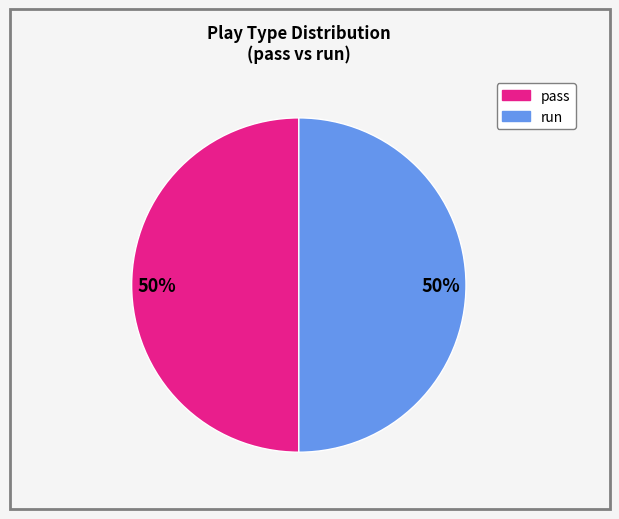

To the nearest percent, what is the average slice percentage?

50%